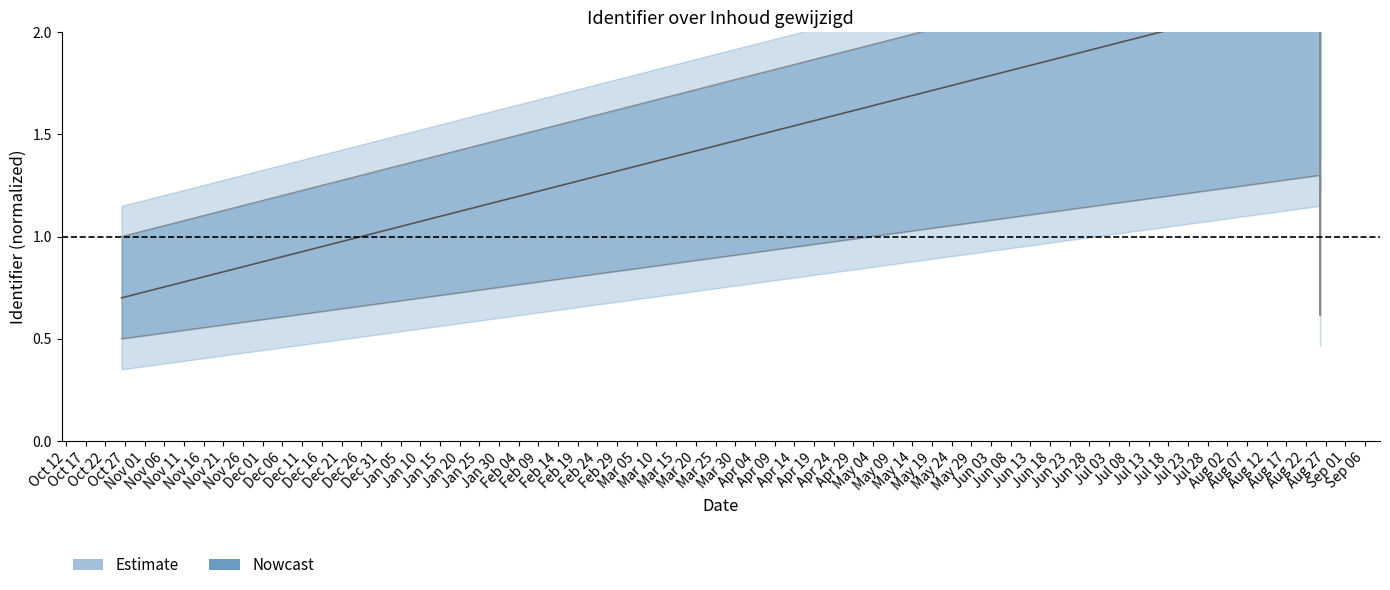

True or false: Identifier_mid has a value of 1.1 at 2023-10-27.

False